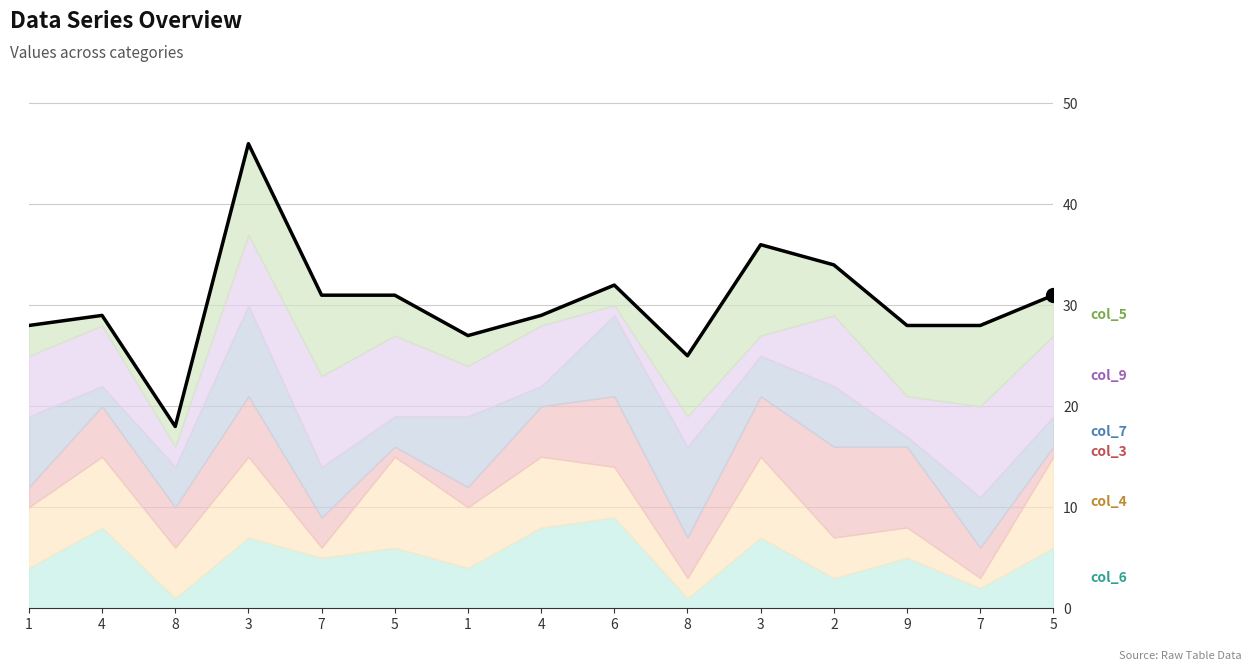

At which category does the data reach its first local valley?

8